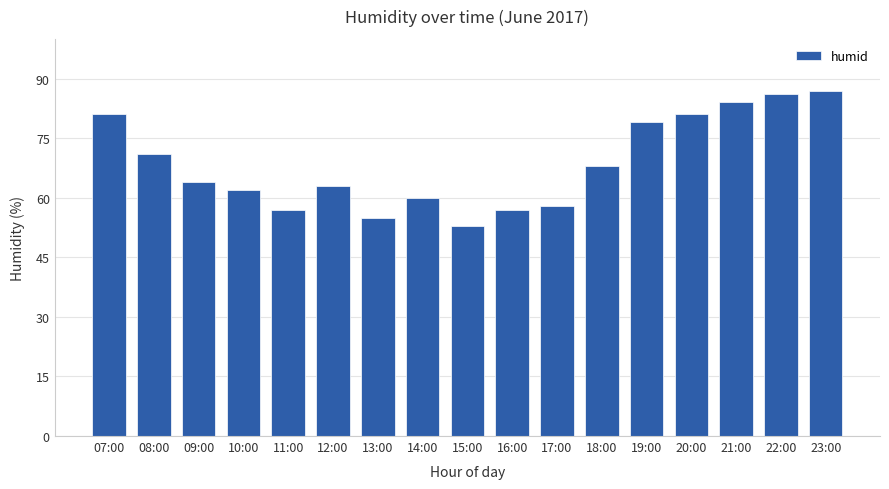

Between 21:00 and 17:00, which is larger?

21:00